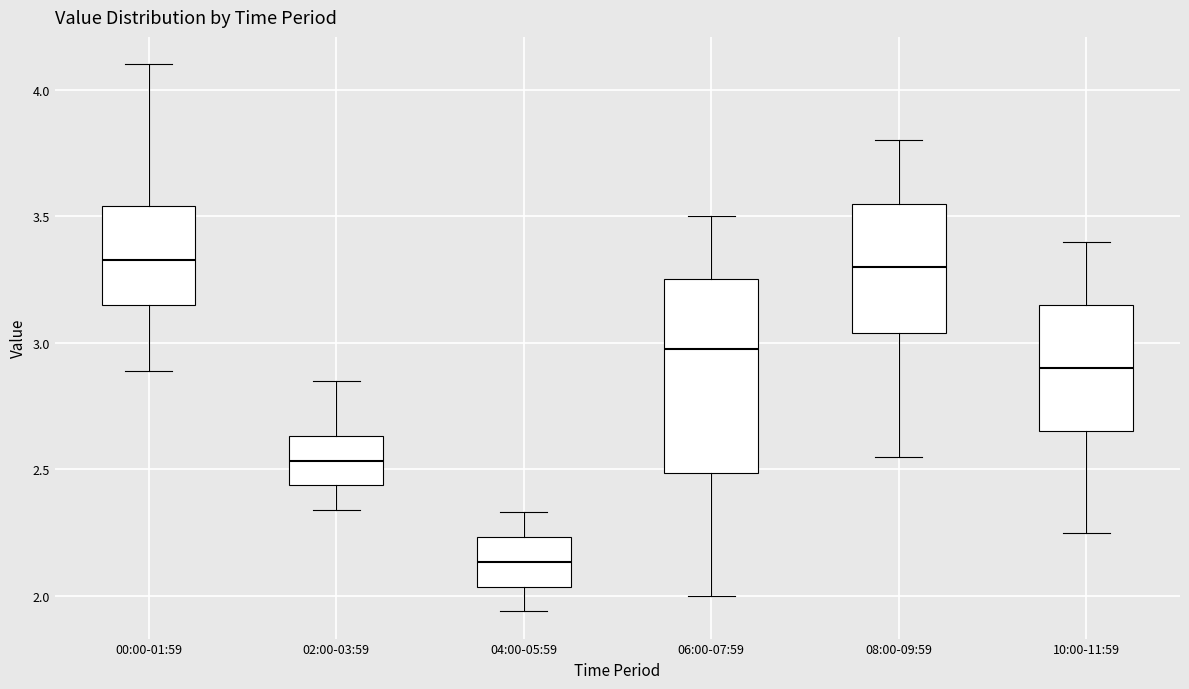

Reading left to right, read every box against the y-axis: the position of its median line, the range the box covers, and the ends of its whiskers. The values are not printed on the chart, so give them approximately, as read against the axis.

00:00-01:59: median 3.35, box 3.15 to 3.55, whiskers 2.90 to 4.10
02:00-03:59: median 2.55, box 2.45 to 2.65, whiskers 2.35 to 2.85
04:00-05:59: median 2.15, box 2.05 to 2.25, whiskers 1.95 to 2.35
06:00-07:59: median 3.00, box 2.50 to 3.25, whiskers 2.00 to 3.50
08:00-09:59: median 3.30, box 3.05 to 3.55, whiskers 2.55 to 3.80
10:00-11:59: median 2.90, box 2.65 to 3.15, whiskers 2.25 to 3.40